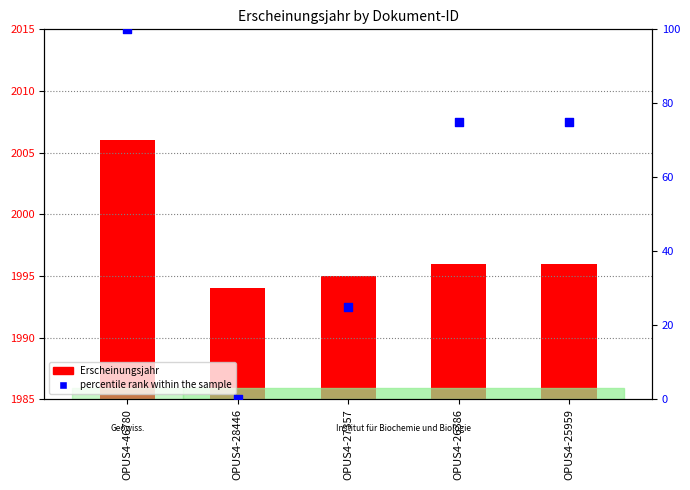

Which series has the widest spread of Y values?

percentile rank within the sample